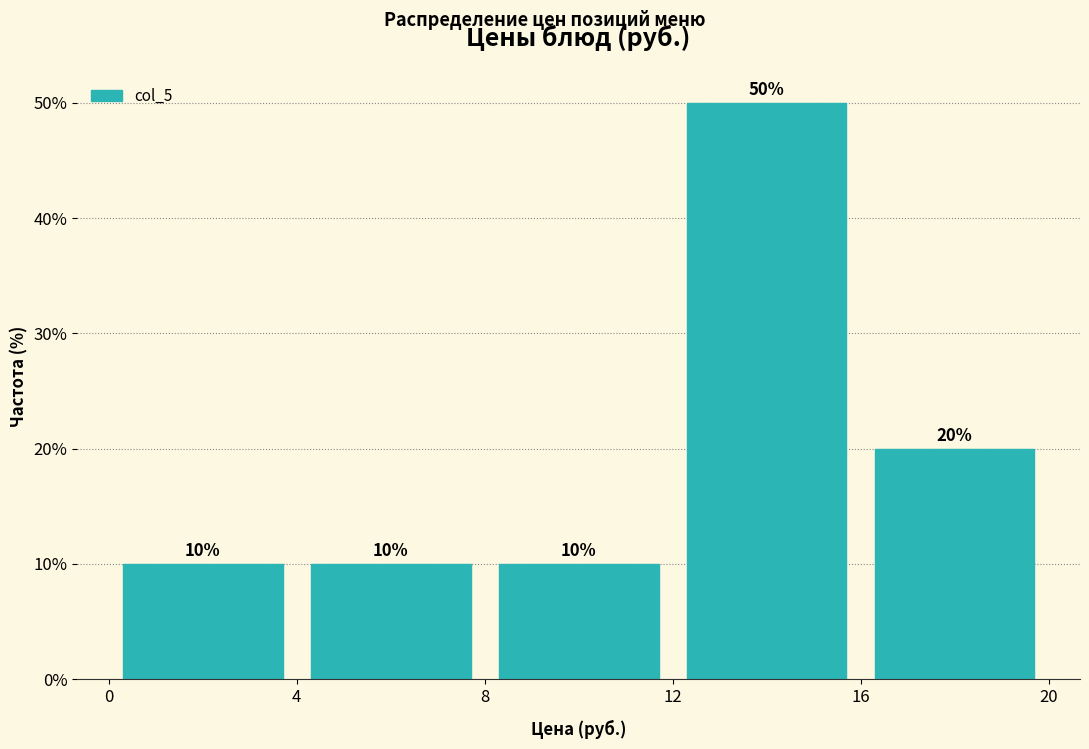

Reading left to right, transcribe this chart: for each bar, give the range it covers on the x-axis and its height.

0 to 4: 10
4 to 8: 10
8 to 12: 10
12 to 16: 50
16 to 20: 20